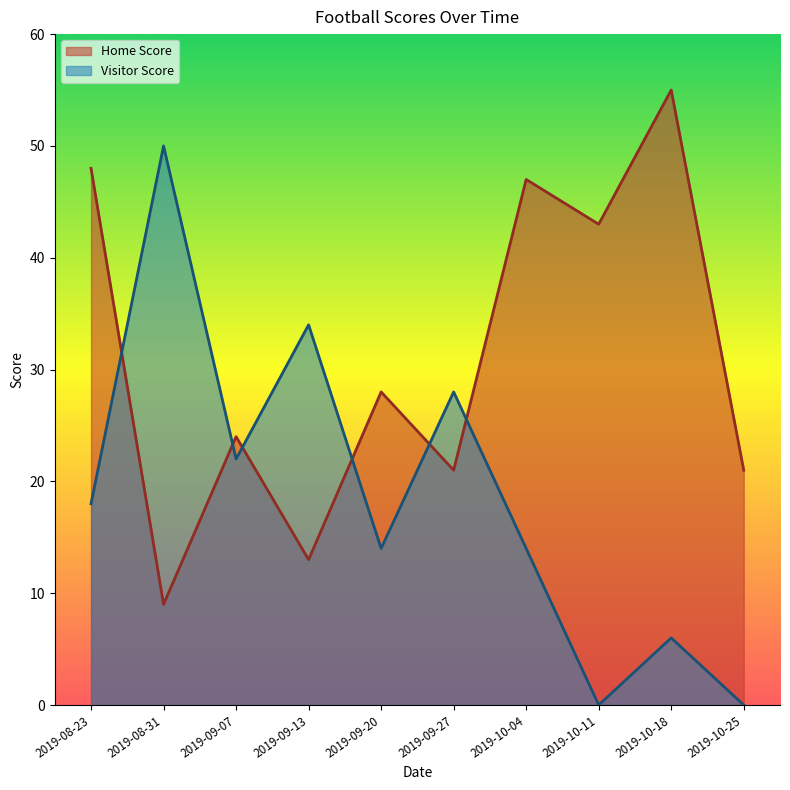

Where is Home Score nearest to the value 32?

2019-09-20